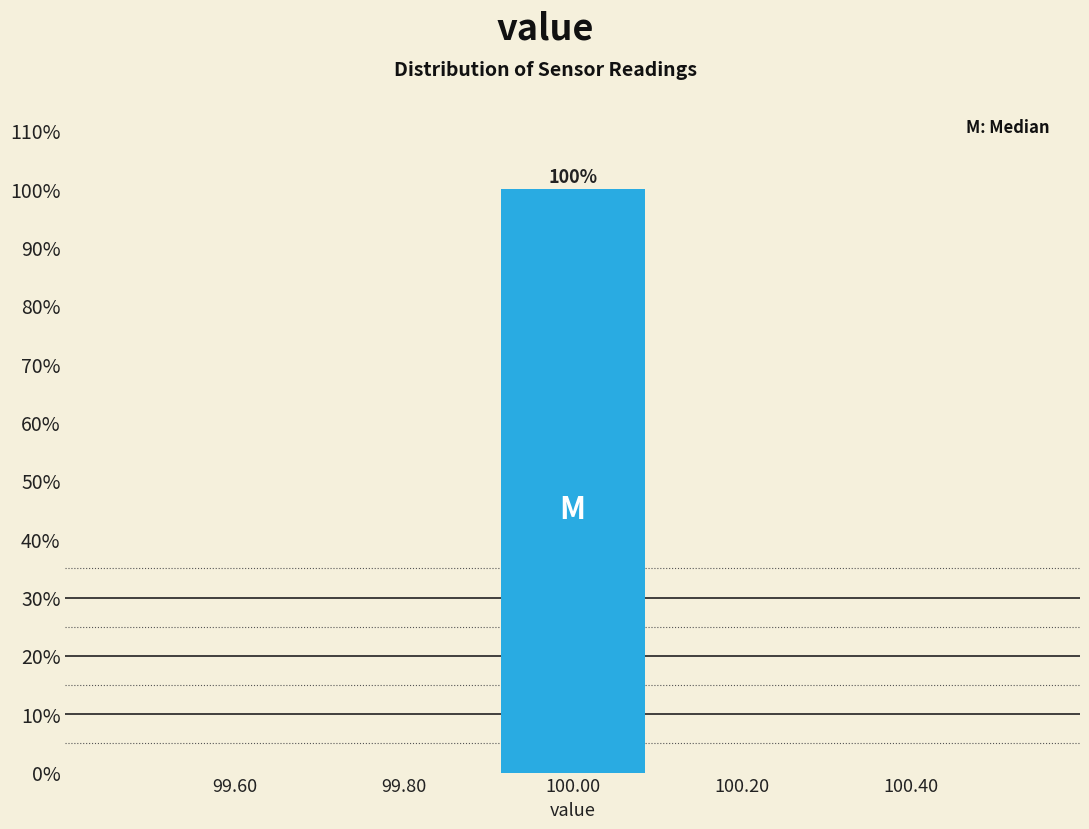

Which range on the x-axis has the tallest bar?

99.9 to 100.1